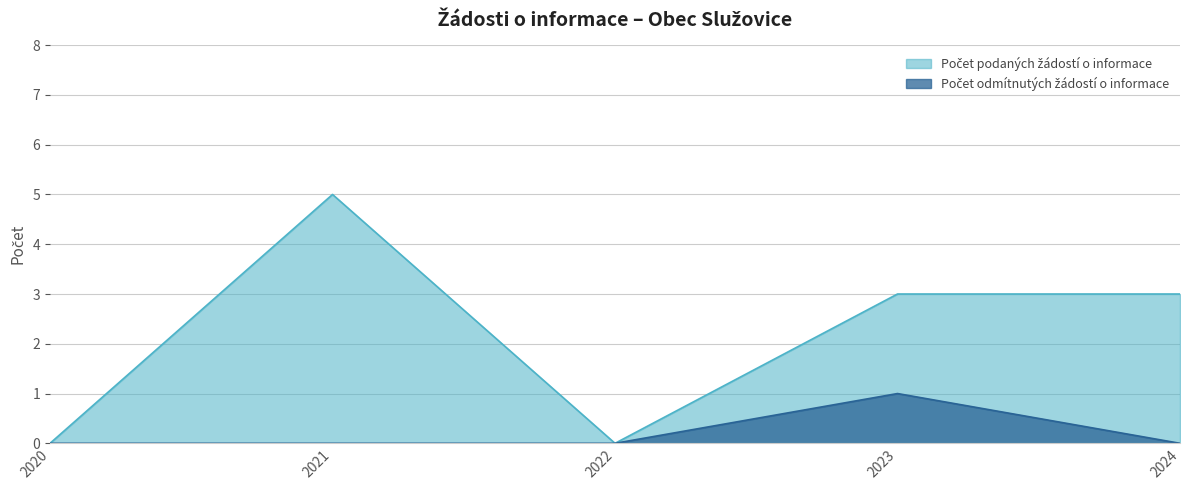

What is the difference between the highest and lowest values at 2021?

5